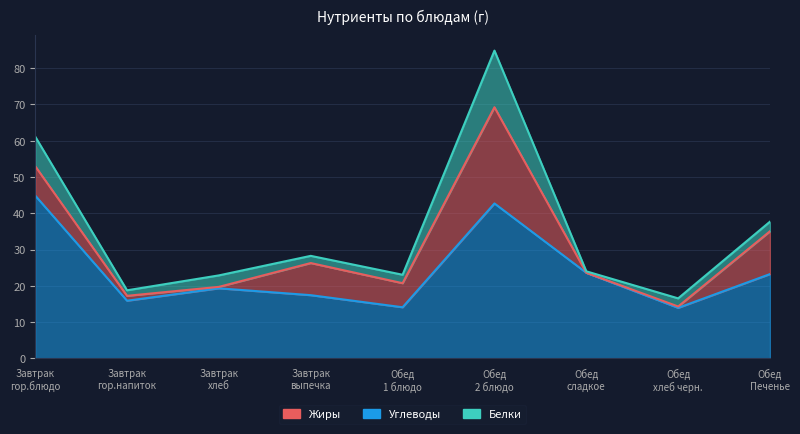

What is the value of the Углеводы point at the 2nd from the left?

15.9